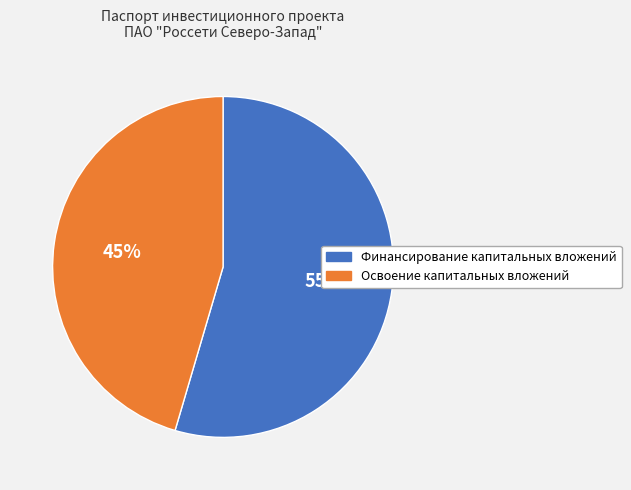

Which category accounts for the majority?

Финансирование капитальных вложений